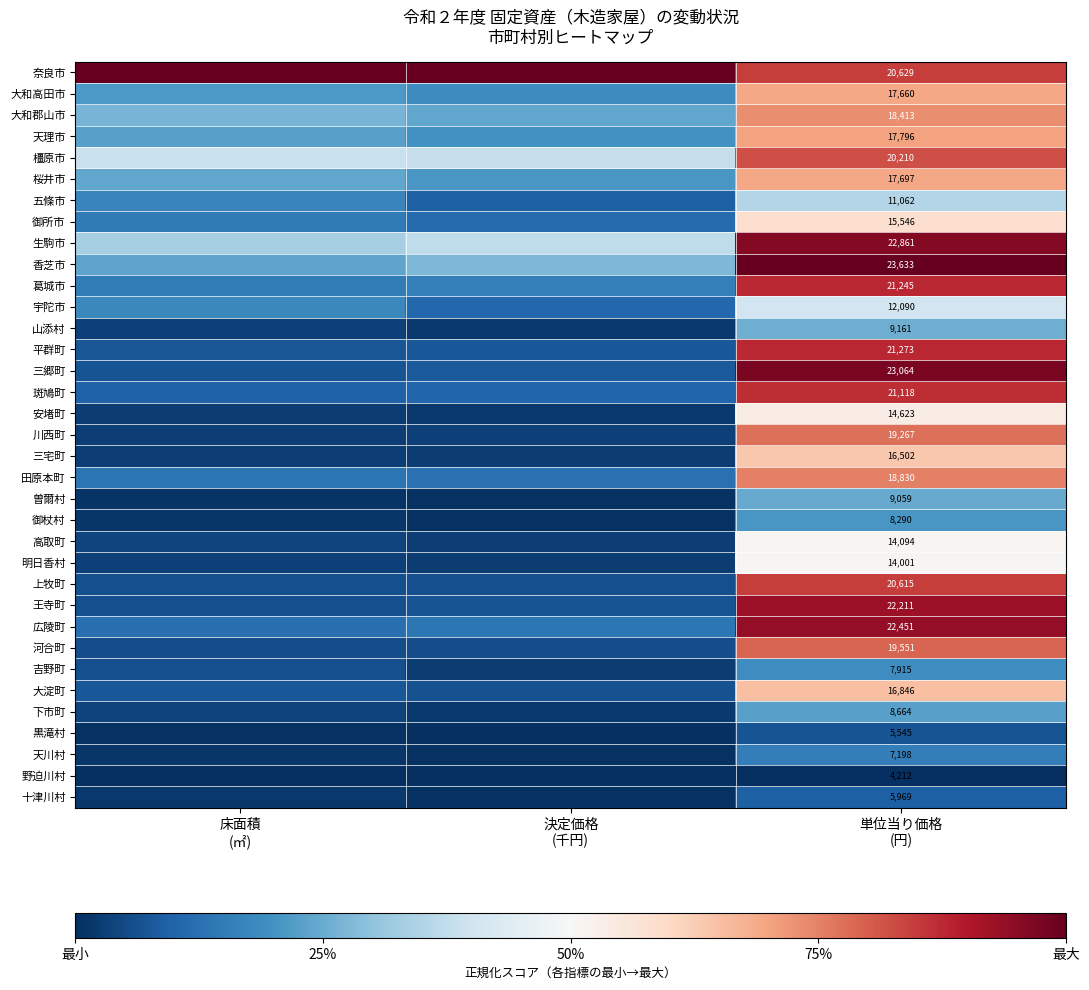

Which category has the highest value in the 桜井市 series?

単位当り価格 (円)